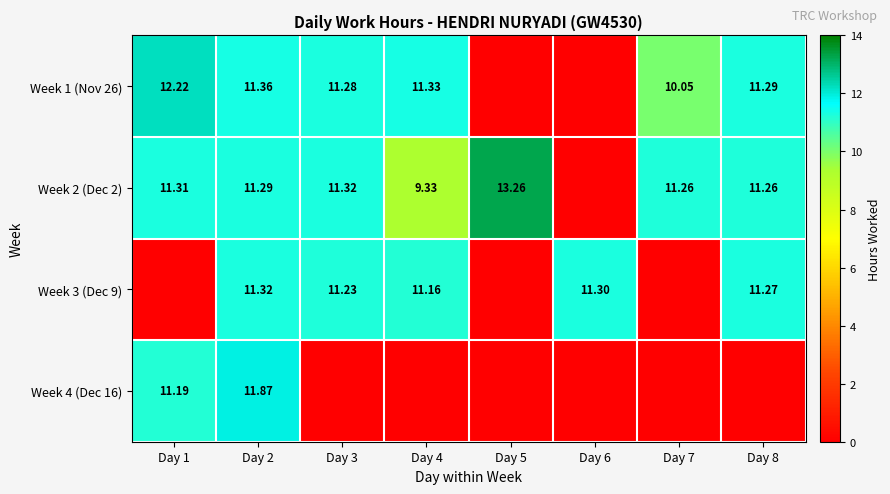

Which series has the widest spread of values?

Week 2 (Dec 2)